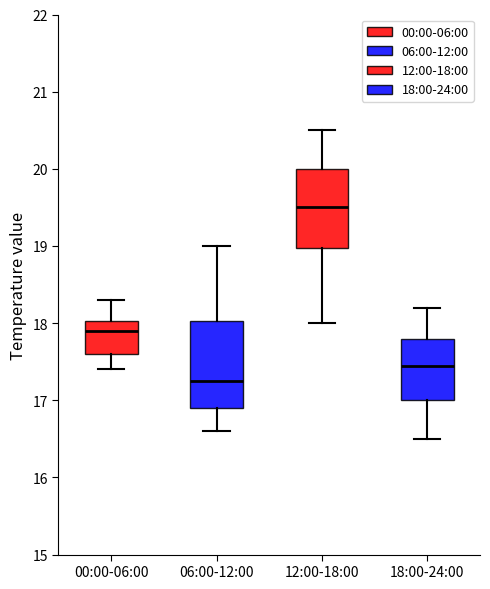

Reading left to right, transcribe this box plot: for each box, give where its median line is, the range the box spans, and where its two whiskers end, as read against the y-axis. The values are not printed on the chart, so give them approximately, as read against the axis.

00:00-06:00: median 17.9, box 17.6 to 18.0, whiskers 17.4 to 18.3
06:00-12:00: median 17.3, box 16.9 to 18.0, whiskers 16.6 to 19.0
12:00-18:00: median 19.5, box 19.0 to 20.0, whiskers 18.0 to 20.5
18:00-24:00: median 17.5, box 17.0 to 17.8, whiskers 16.5 to 18.2